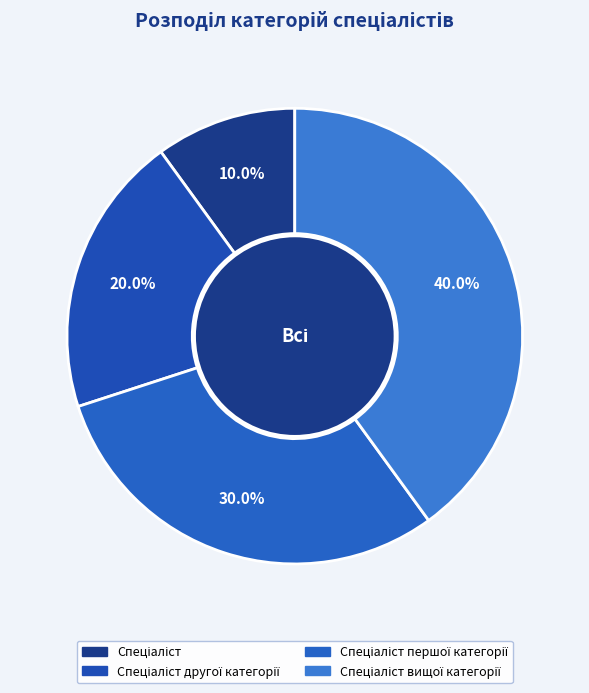

How many segments does this pie chart have?

4